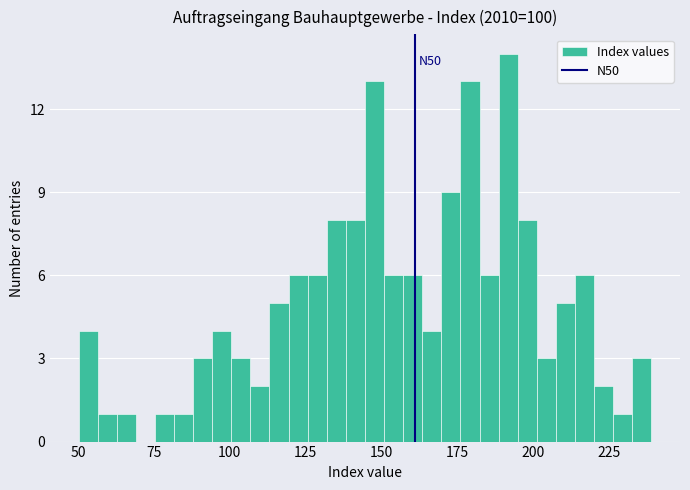

Around what value on the x-axis is the tallest bar? Give the approximate position of its centre, as read against the axis.

190